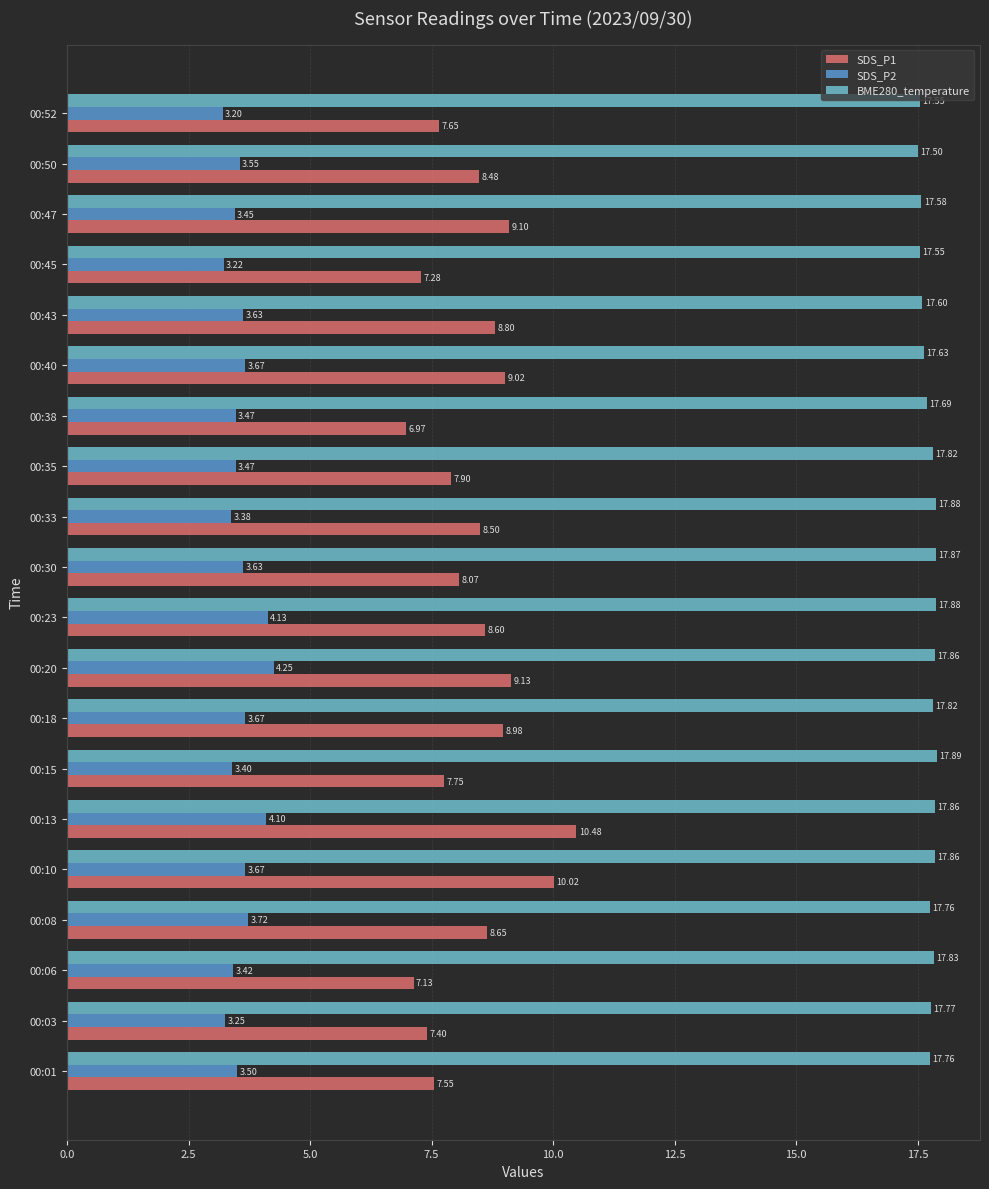

At which label is SDS_P1 closest to 8?

00:30